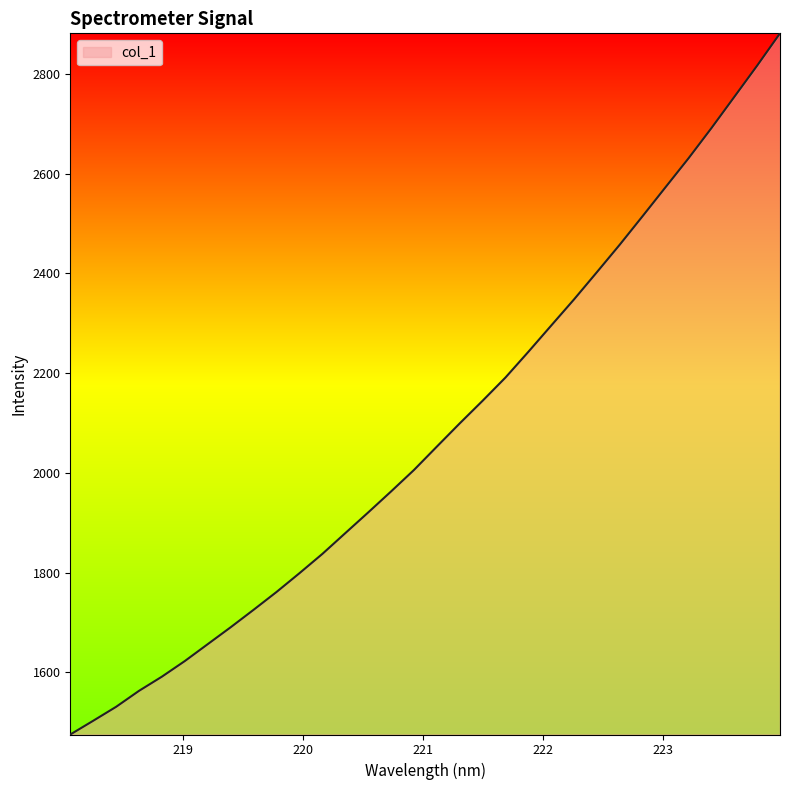

What is the difference between the maximum and minimum values?

1406.5